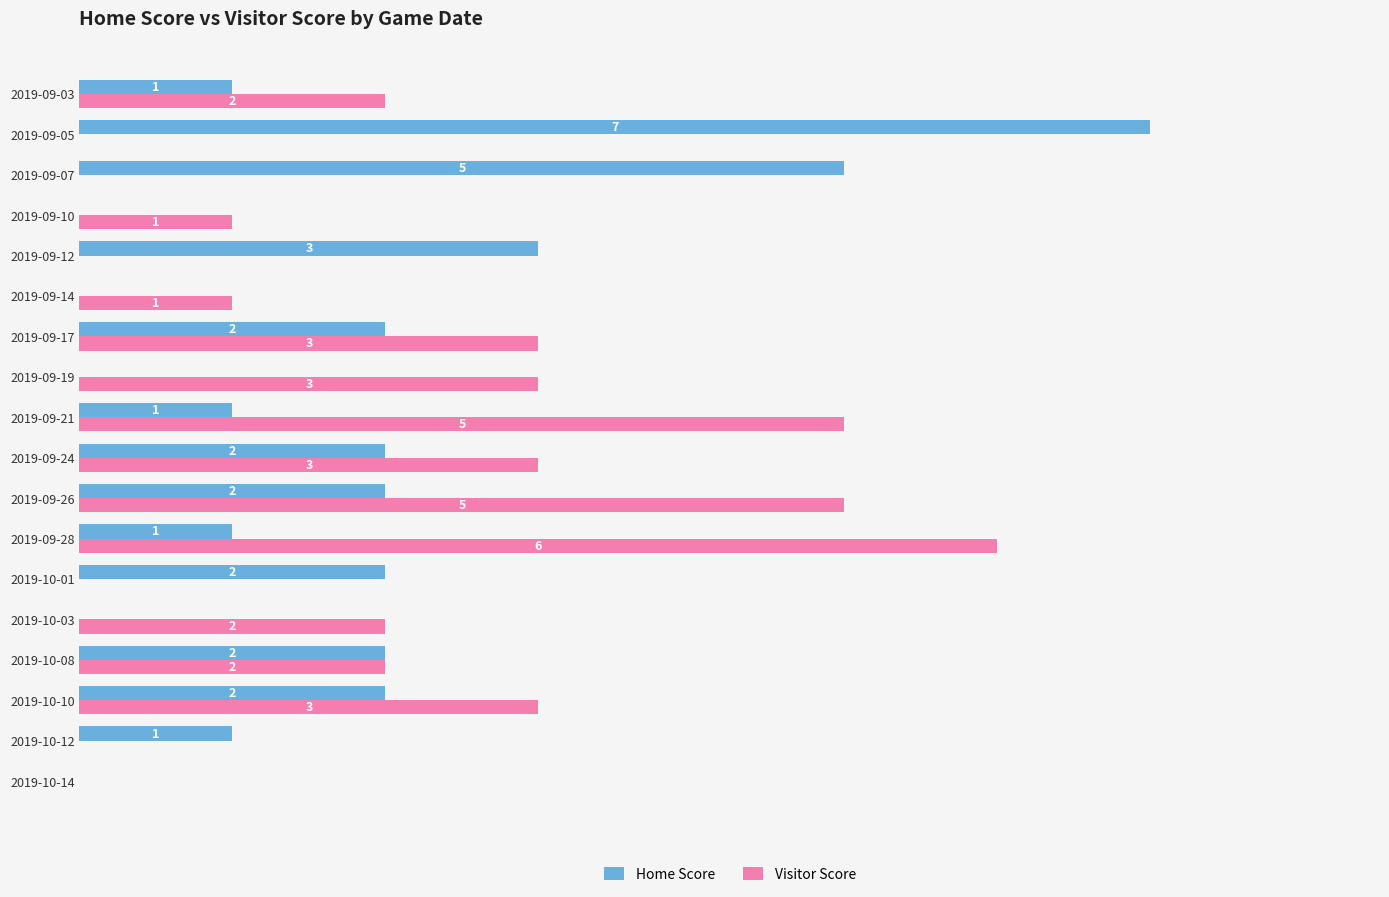

Which series has the largest total across all categories?

Visitor Score